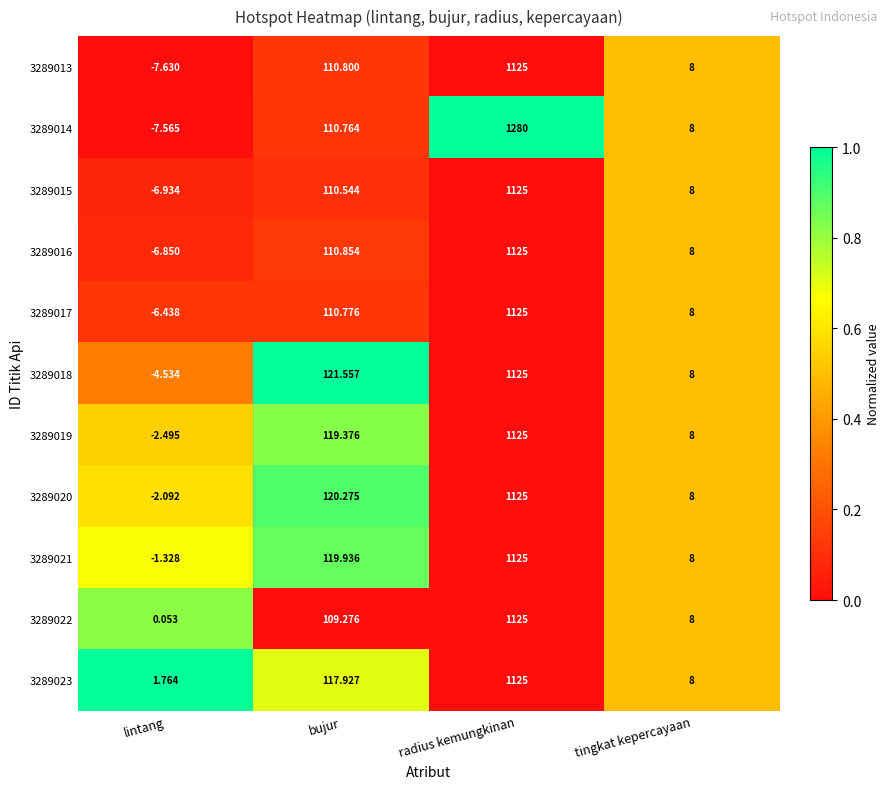

Which series changed the most between bujur and radius kemungkinan?

3289014